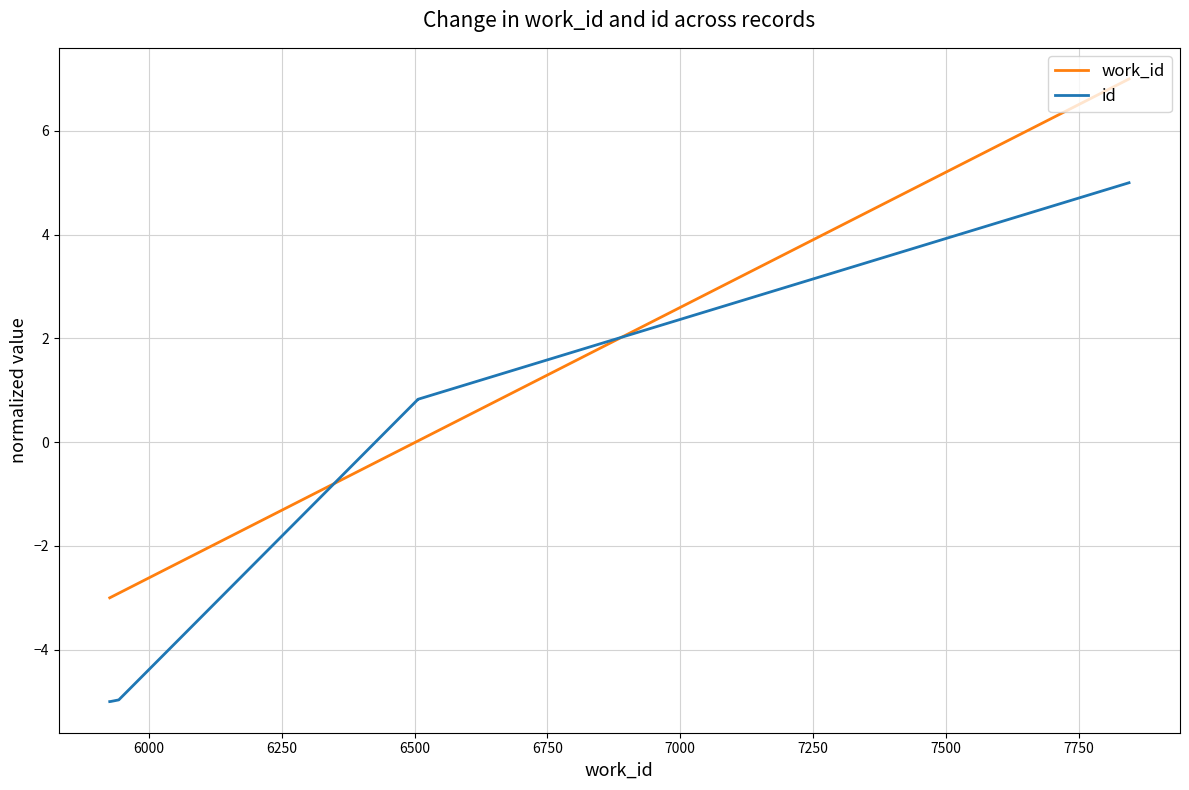

What is the difference between the maximum and minimum values in the id series?

10.0